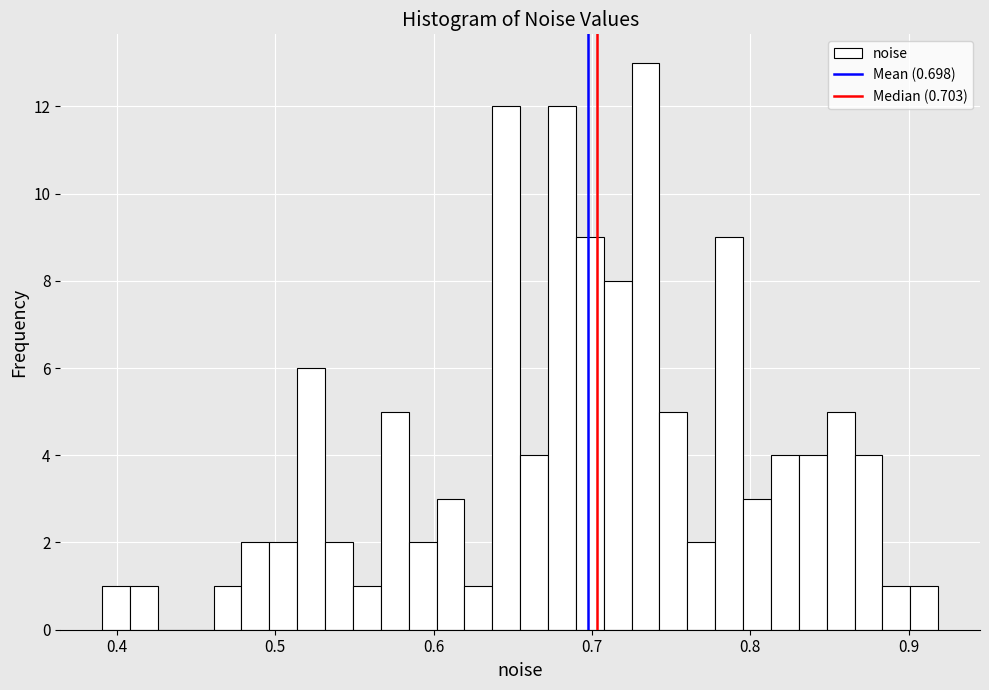

Read against the x-axis, roughly where is the centre of the tallest bar?

0.73